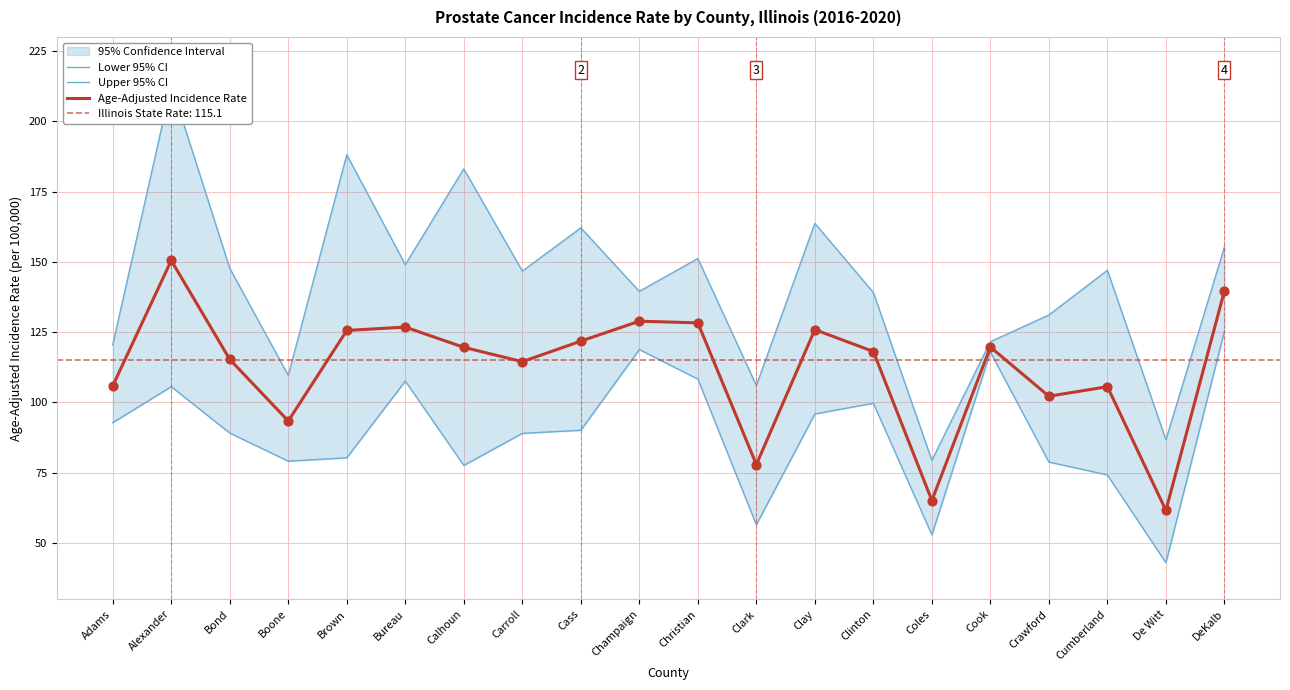

Which series reaches the maximum Y coordinate?

Upper 95% CI